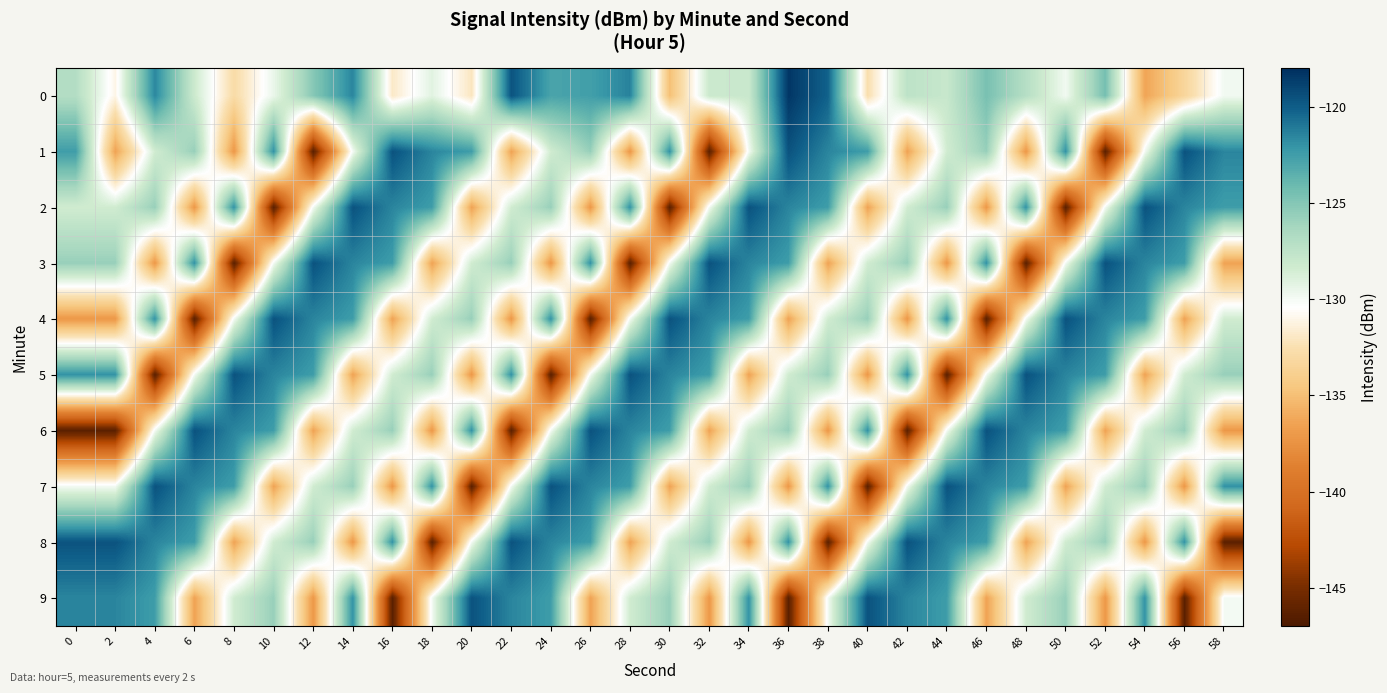

Reading left to right, what are all the values shown in this chart?

0: 0=-126.9	2=-131.1	4=-121.5	6=-128.2	8=-132.9	10=-129.5	12=-125.1	14=-121.5	16=-131.9	18=-129.1	20=-132.1	22=-119.6	24=-122.8	26=-122.6	28=-121.4	30=-134.9	32=-128.1	34=-128.0	36=-118.4	38=-120.2	40=-132.6	42=-127.4	44=-127.9	46=-124.6	48=-127.0	50=-129.8	52=-124.5	54=-136.4	56=-133.4	58=-129.8
1: 0=-122.4	2=-136.5	4=-128.4	6=-125.7	8=-137.1	10=-121.9	12=-146.3	14=-129.9	16=-119.6	18=-121.5	20=-122.4	22=-136.5	24=-128.4	26=-125.7	28=-137.1	30=-121.9	32=-146.3	34=-129.9	36=-119.6	38=-121.5	40=-122.4	42=-136.5	44=-128.4	46=-125.7	48=-137.1	50=-121.9	52=-146.3	54=-129.9	56=-119.6	58=-121.5
2: 0=-128.4	2=-128.4	4=-125.7	6=-137.1	8=-121.9	10=-146.3	12=-129.9	14=-119.6	16=-121.5	18=-122.4	20=-136.5	22=-128.4	24=-125.7	26=-137.1	28=-121.9	30=-146.3	32=-129.9	34=-119.6	36=-121.5	38=-122.4	40=-136.5	42=-128.4	44=-125.7	46=-137.1	48=-121.9	50=-146.3	52=-129.9	54=-119.6	56=-121.5	58=-122.4
3: 0=-125.7	2=-125.7	4=-137.1	6=-121.9	8=-146.3	10=-129.9	12=-119.6	14=-121.5	16=-122.4	18=-136.5	20=-128.4	22=-125.7	24=-137.1	26=-121.9	28=-146.3	30=-129.9	32=-119.6	34=-121.5	36=-122.4	38=-136.5	40=-128.4	42=-125.7	44=-137.1	46=-121.9	48=-146.3	50=-129.9	52=-119.6	54=-121.5	56=-122.4	58=-136.5
4: 0=-137.1	2=-137.1	4=-121.9	6=-146.3	8=-129.9	10=-119.6	12=-121.5	14=-122.4	16=-136.5	18=-128.4	20=-125.7	22=-137.1	24=-121.9	26=-146.3	28=-129.9	30=-119.6	32=-121.5	34=-122.4	36=-136.5	38=-128.4	40=-125.7	42=-137.1	44=-121.9	46=-146.3	48=-129.9	50=-119.6	52=-121.5	54=-122.4	56=-136.5	58=-128.4
5: 0=-121.9	2=-121.9	4=-146.3	6=-129.9	8=-119.6	10=-121.5	12=-122.4	14=-136.5	16=-128.4	18=-125.7	20=-137.1	22=-121.9	24=-146.3	26=-129.9	28=-119.6	30=-121.5	32=-122.4	34=-136.5	36=-128.4	38=-125.7	40=-137.1	42=-121.9	44=-146.3	46=-129.9	48=-119.6	50=-121.5	52=-122.4	54=-136.5	56=-128.4	58=-125.7
6: 0=-146.3	2=-146.3	4=-129.9	6=-119.6	8=-121.5	10=-122.4	12=-136.5	14=-128.4	16=-125.7	18=-137.1	20=-121.9	22=-146.3	24=-129.9	26=-119.6	28=-121.5	30=-122.4	32=-136.5	34=-128.4	36=-125.7	38=-137.1	40=-121.9	42=-146.3	44=-129.9	46=-119.6	48=-121.5	50=-122.4	52=-136.5	54=-128.4	56=-125.7	58=-137.1
7: 0=-129.9	2=-129.9	4=-119.6	6=-121.5	8=-122.4	10=-136.5	12=-128.4	14=-125.7	16=-137.1	18=-121.9	20=-146.3	22=-129.9	24=-119.6	26=-121.5	28=-122.4	30=-136.5	32=-128.4	34=-125.7	36=-137.1	38=-121.9	40=-146.3	42=-129.9	44=-119.6	46=-121.5	48=-122.4	50=-136.5	52=-128.4	54=-125.7	56=-137.1	58=-121.9
8: 0=-119.6	2=-119.6	4=-121.5	6=-122.4	8=-136.5	10=-128.4	12=-125.7	14=-137.1	16=-121.9	18=-146.3	20=-129.9	22=-119.6	24=-121.5	26=-122.4	28=-136.5	30=-128.4	32=-125.7	34=-137.1	36=-121.9	38=-146.3	40=-129.9	42=-119.6	44=-121.5	46=-122.4	48=-136.5	50=-128.4	52=-125.7	54=-137.1	56=-121.9	58=-146.3
9: 0=-121.5	2=-121.5	4=-122.4	6=-136.5	8=-128.4	10=-125.7	12=-137.1	14=-121.9	16=-146.3	18=-129.9	20=-119.6	22=-121.5	24=-122.4	26=-136.5	28=-128.4	30=-125.7	32=-137.1	34=-121.9	36=-146.3	38=-129.9	40=-119.6	42=-121.5	44=-122.4	46=-136.5	48=-128.4	50=-125.7	52=-137.1	54=-121.9	56=-146.3	58=-129.9